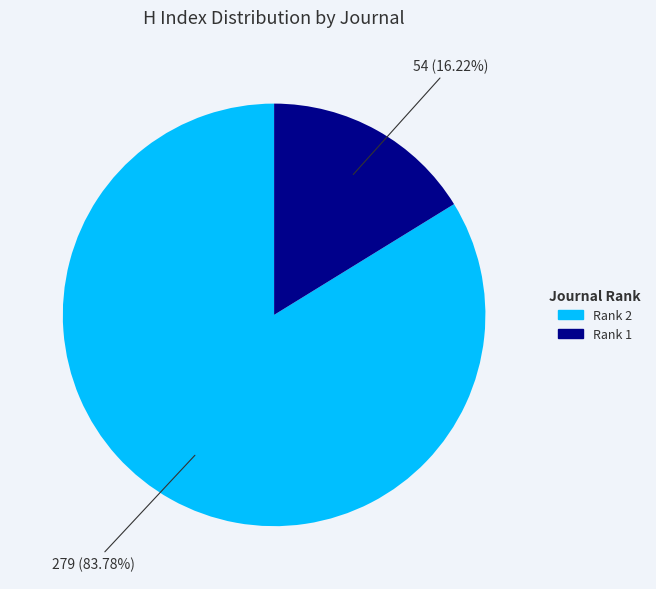

Rank the categories by value from lowest to highest.

Rank 1, Rank 2